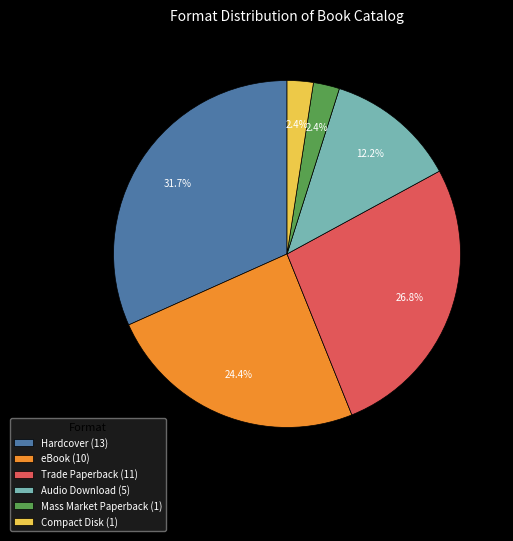

Which category has the biggest portion of the pie?

Hardcover (13)